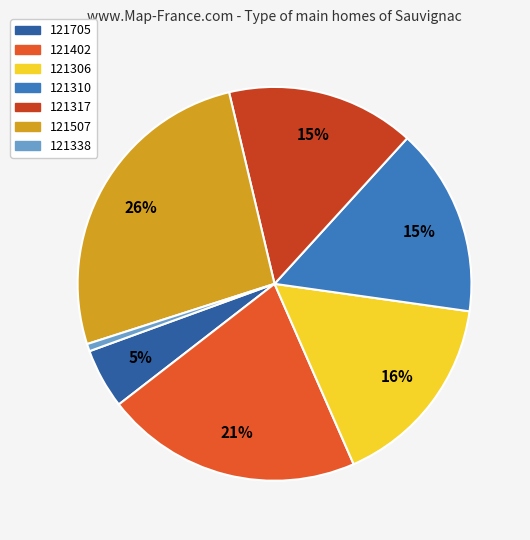

What is the smallest slice in the pie chart?

121338